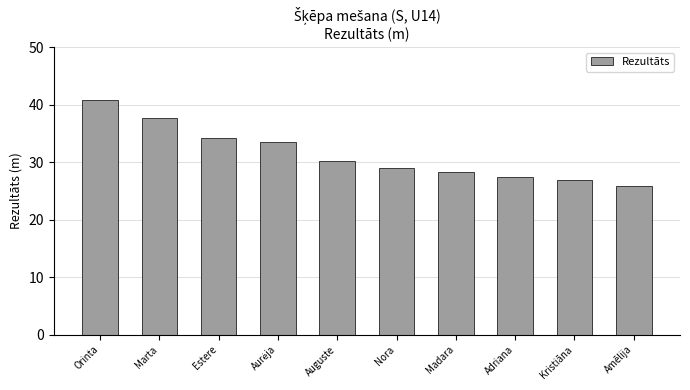

What is the value of the 2nd bar from the left?

37.6